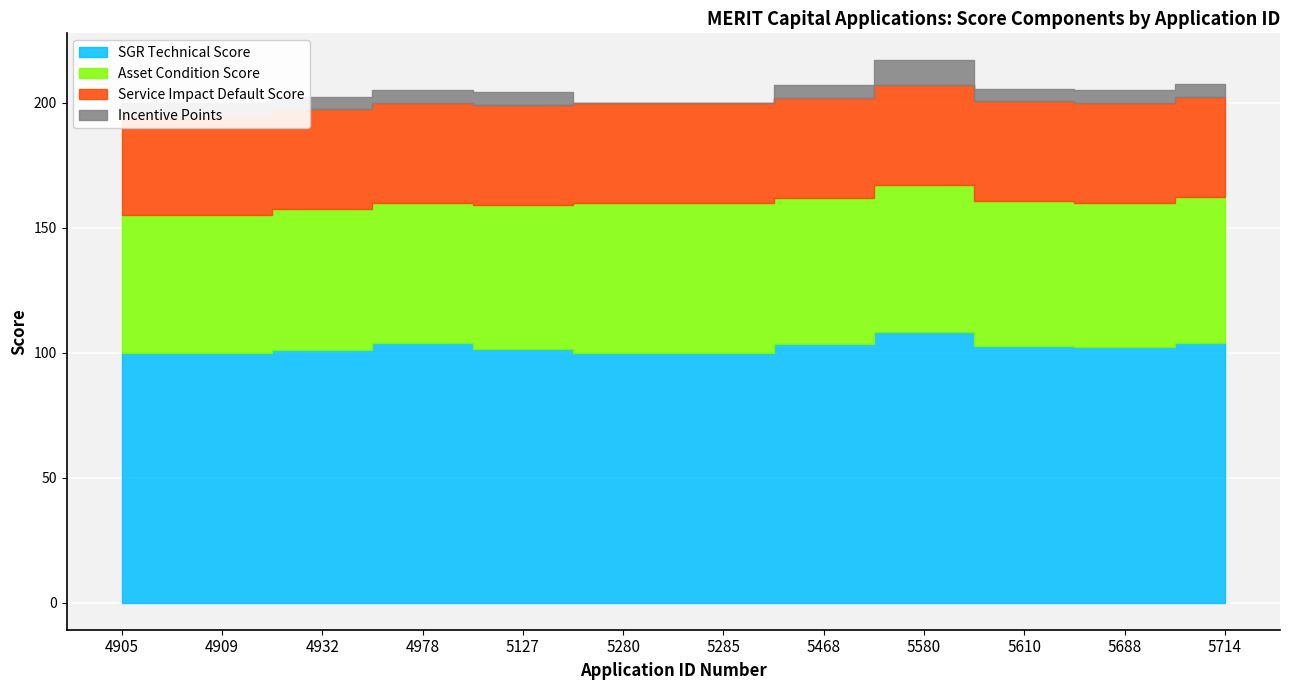

Rank the series by their average value, from highest to lowest.

SGR Technical Score, Asset Condition Score, Service Impact Default Score, Incentive Points